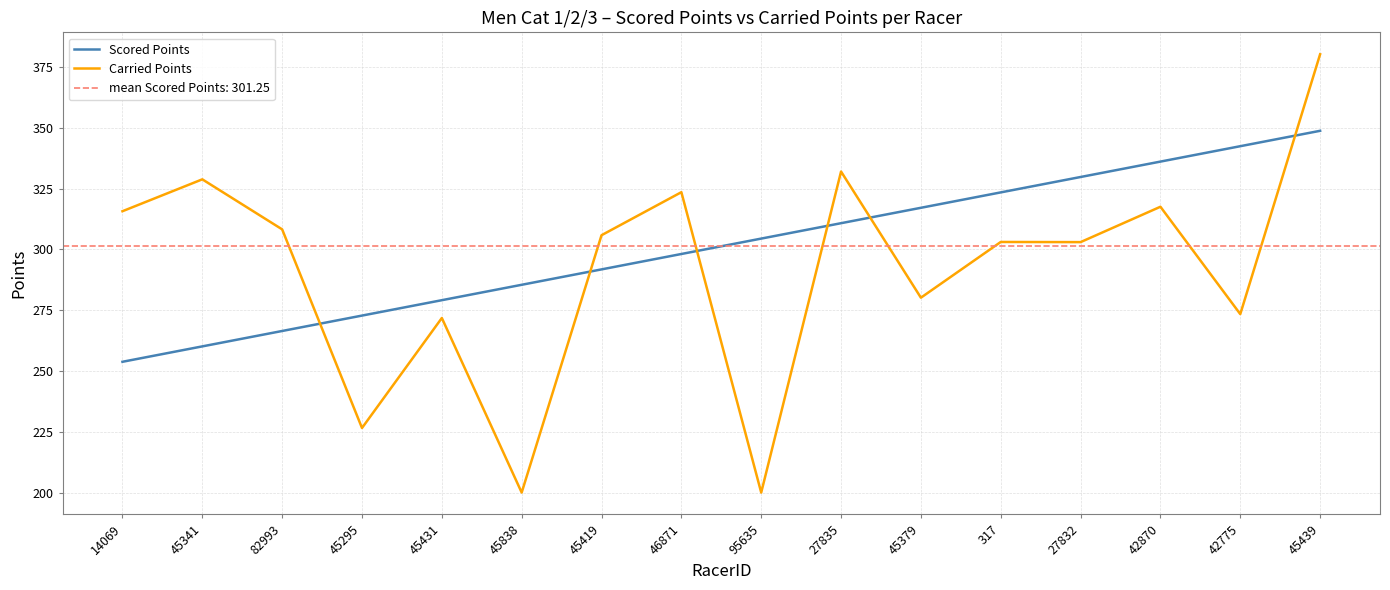

What position from the right is 27832?

4